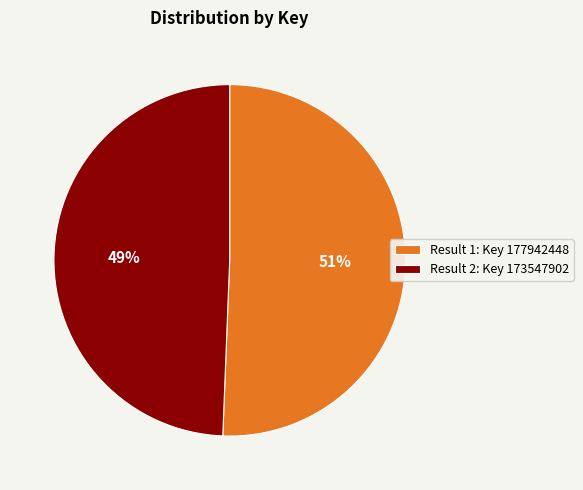

Which slice represents more than half of the pie?

Result 1: Key 177942448